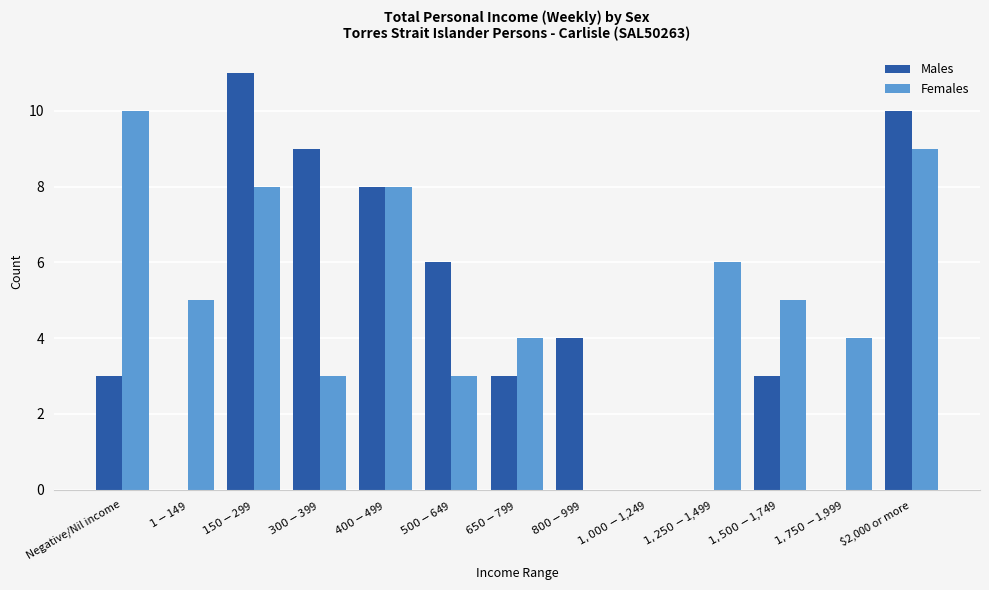

What is the sum of all Females values?

65